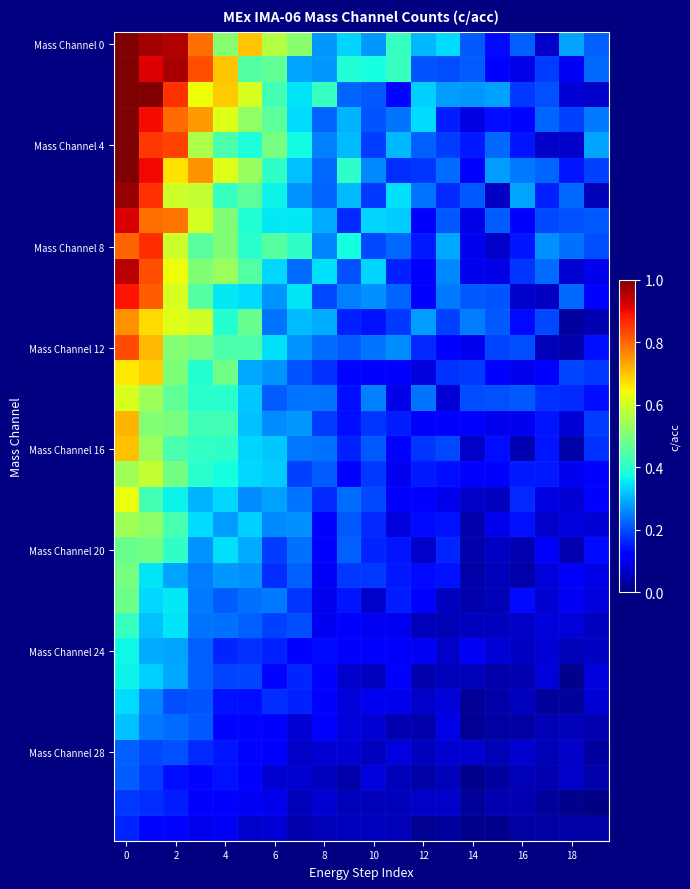

At how many categories does at least one series exceed 0?

20